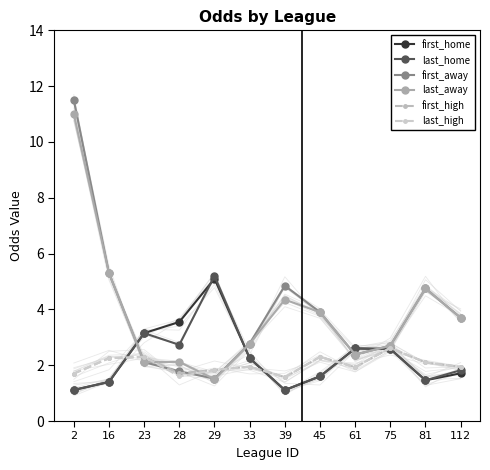

After their last crossing, which series has the higher values: last_high or last_away?

last_away